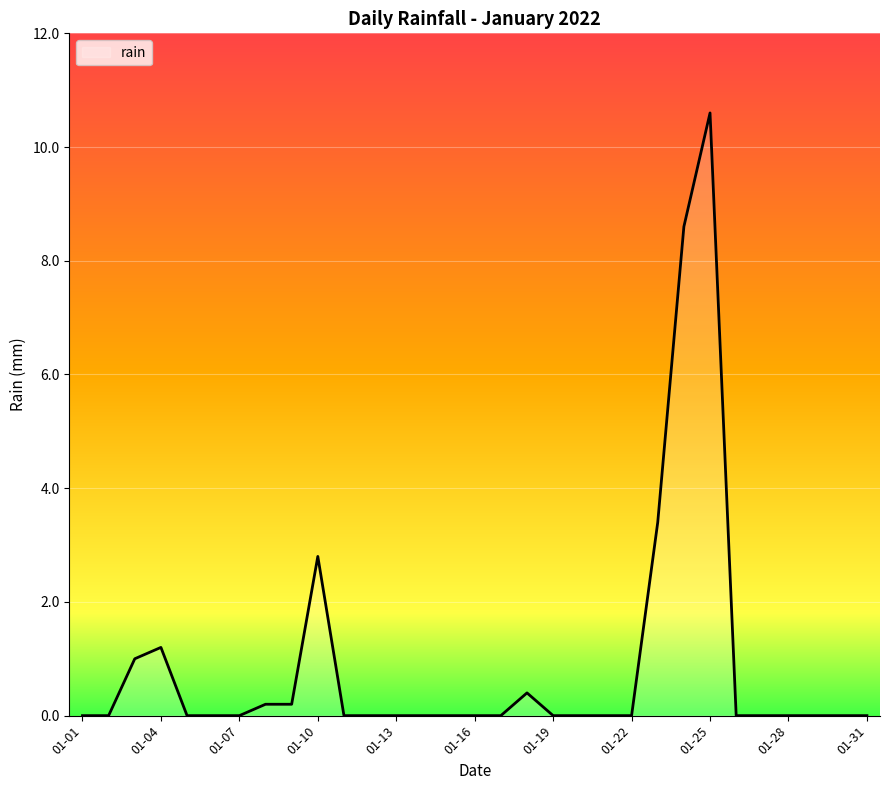

What is the greatest value displayed?

10.6